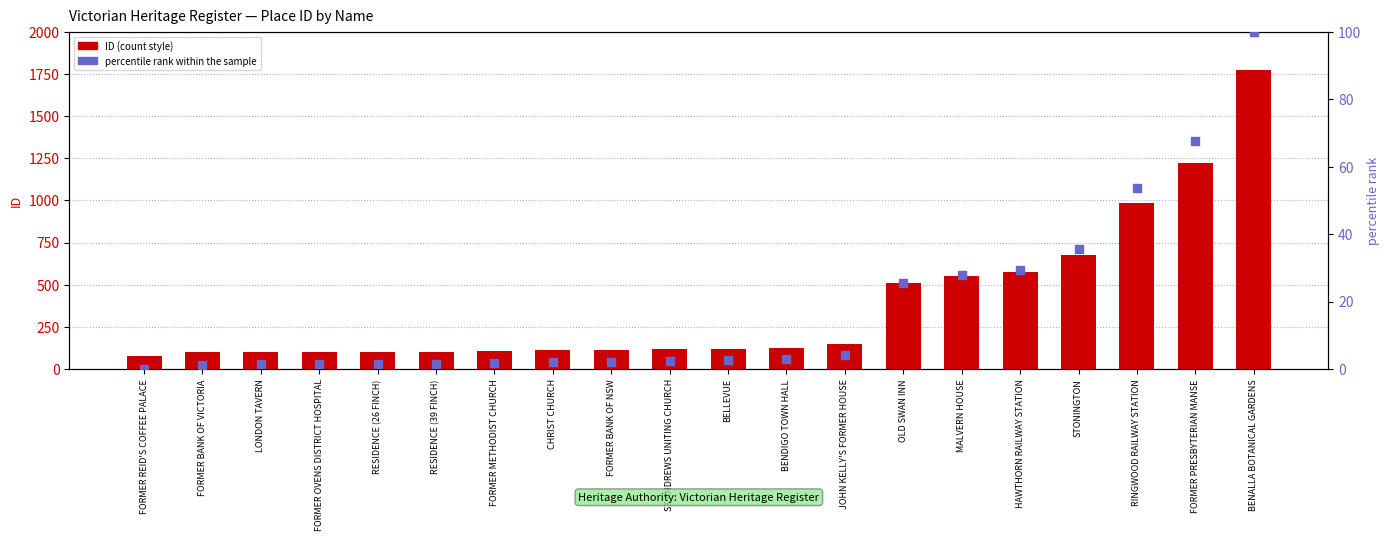

Is the value of percentile rank within the sample at BENDIGO TOWN HALL greater than the value of ID (count style) at ST ANDREWS UNITING CHURCH?

No